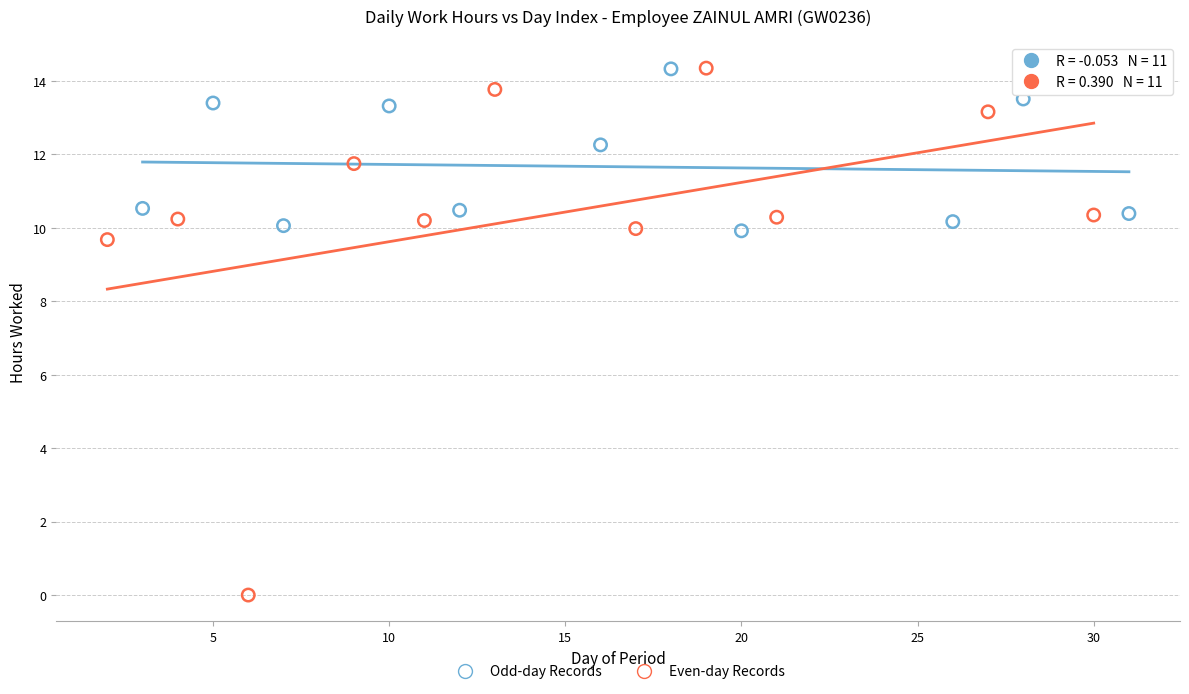

Which series has the largest Y range (max minus min)?

Even-day Records